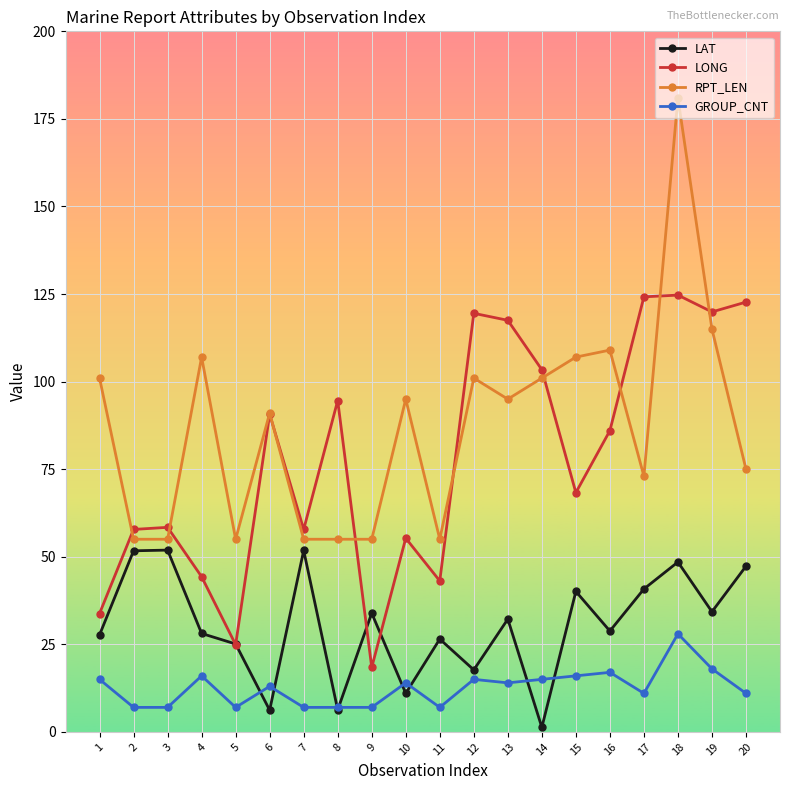

What is the value of the GROUP_CNT point at the 2nd from the left?

7.0